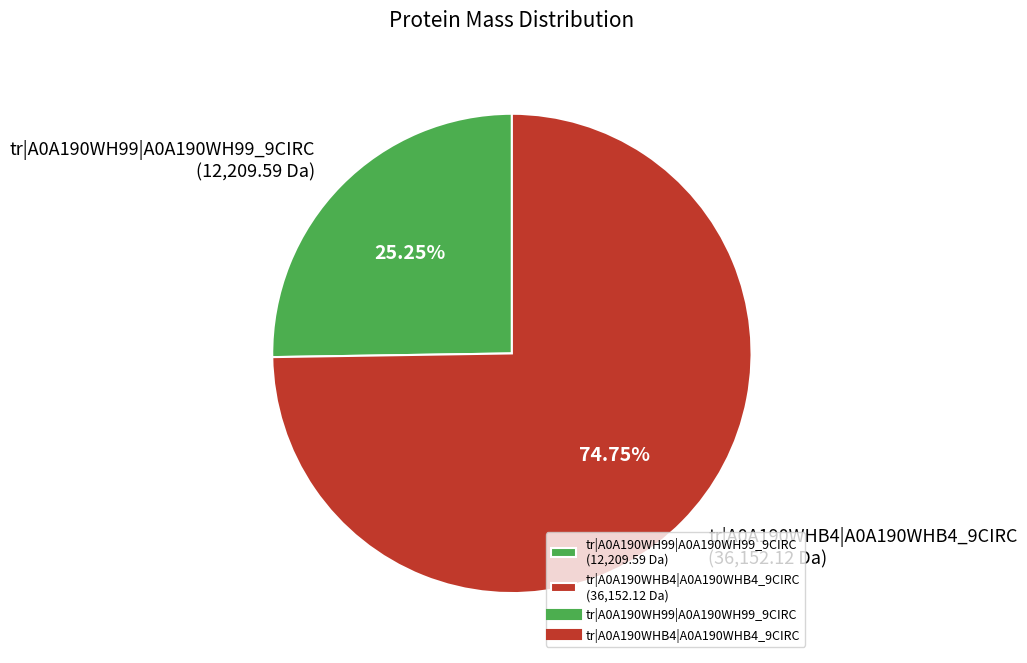

How many slices are in this pie chart?

2